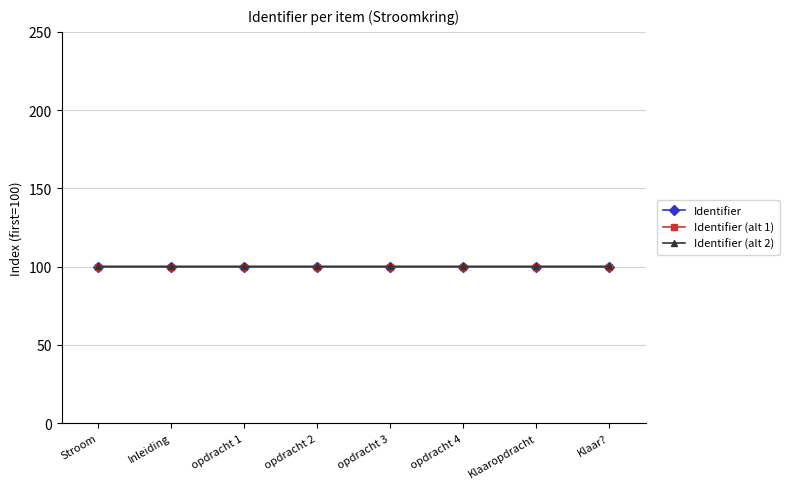

What value does the Identifier series have at Stroom?

100.0